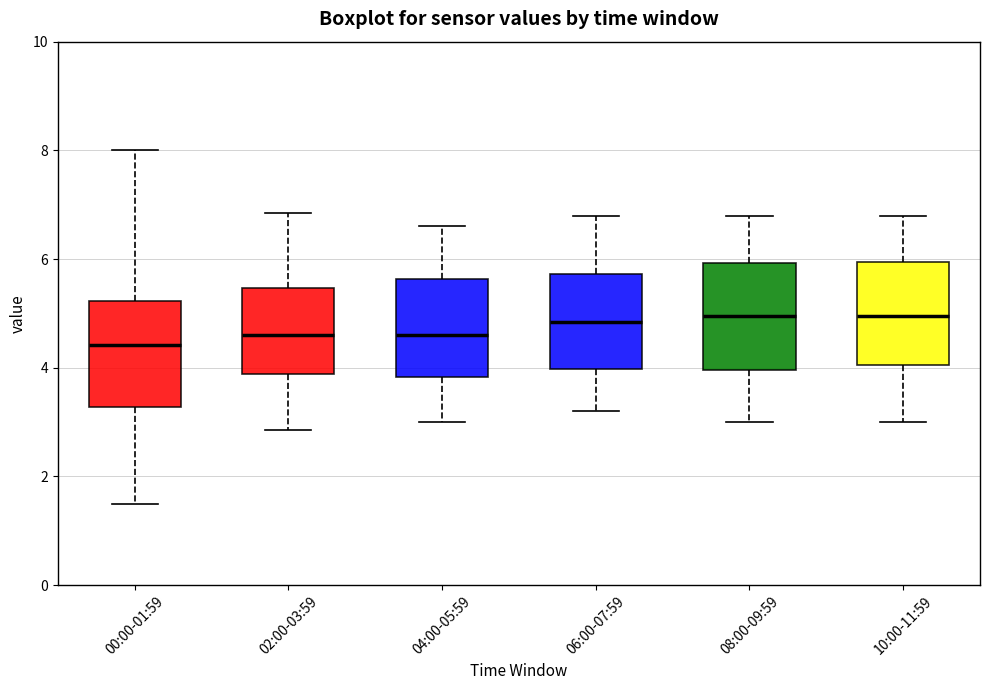

Reading left to right, read every box against the y-axis: the position of its median line, the range the box covers, and the ends of its whiskers. The values are not printed on the chart, so give them approximately, as read against the axis.

00:00-01:59: median 4.4, box 3.2 to 5.2, whiskers 1.6 to 8.0
02:00-03:59: median 4.6, box 3.8 to 5.4, whiskers 2.8 to 6.8
04:00-05:59: median 4.6, box 3.8 to 5.6, whiskers 3.0 to 6.6
06:00-07:59: median 4.8, box 4.0 to 5.8, whiskers 3.2 to 6.8
08:00-09:59: median 5.0, box 4.0 to 6.0, whiskers 3.0 to 6.8
10:00-11:59: median 5.0, box 4.0 to 6.0, whiskers 3.0 to 6.8